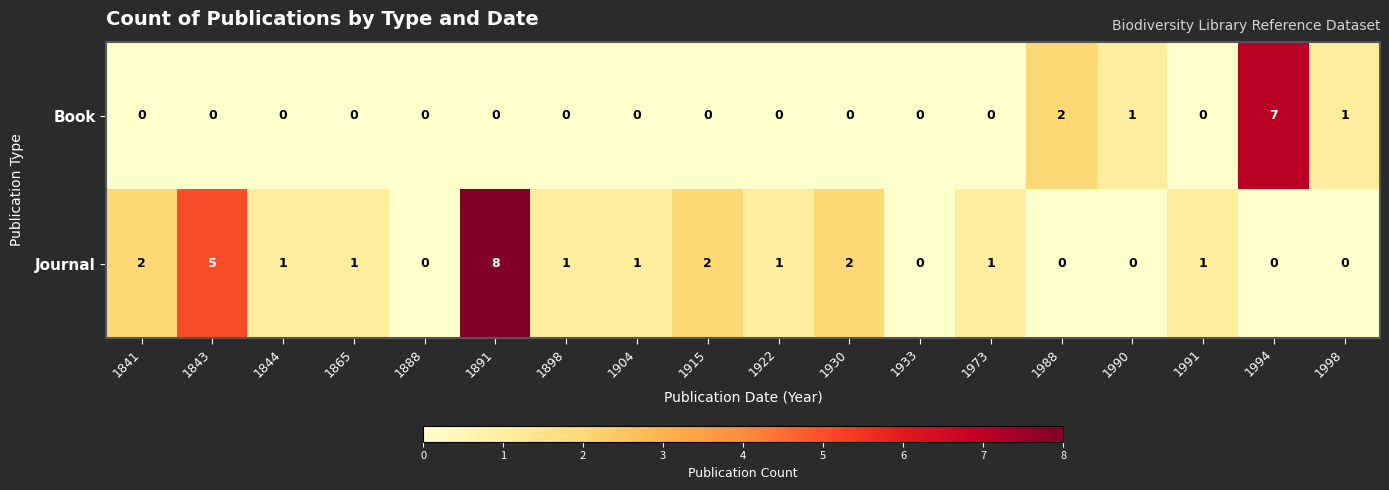

The Journal series shows 8 at 1891. True or false?

True